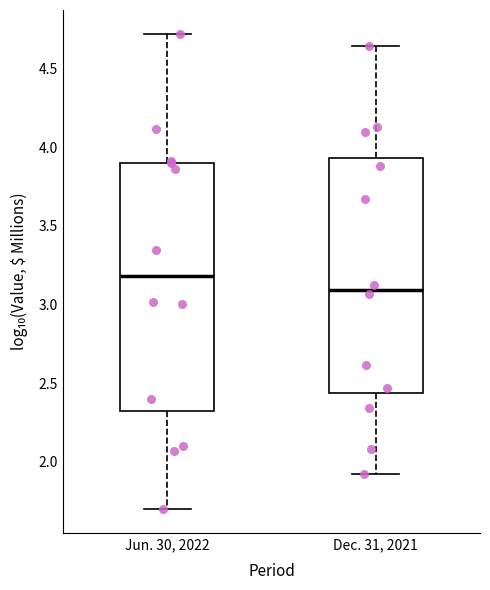

Which box's median line is the lowest?

Dec. 31, 2021